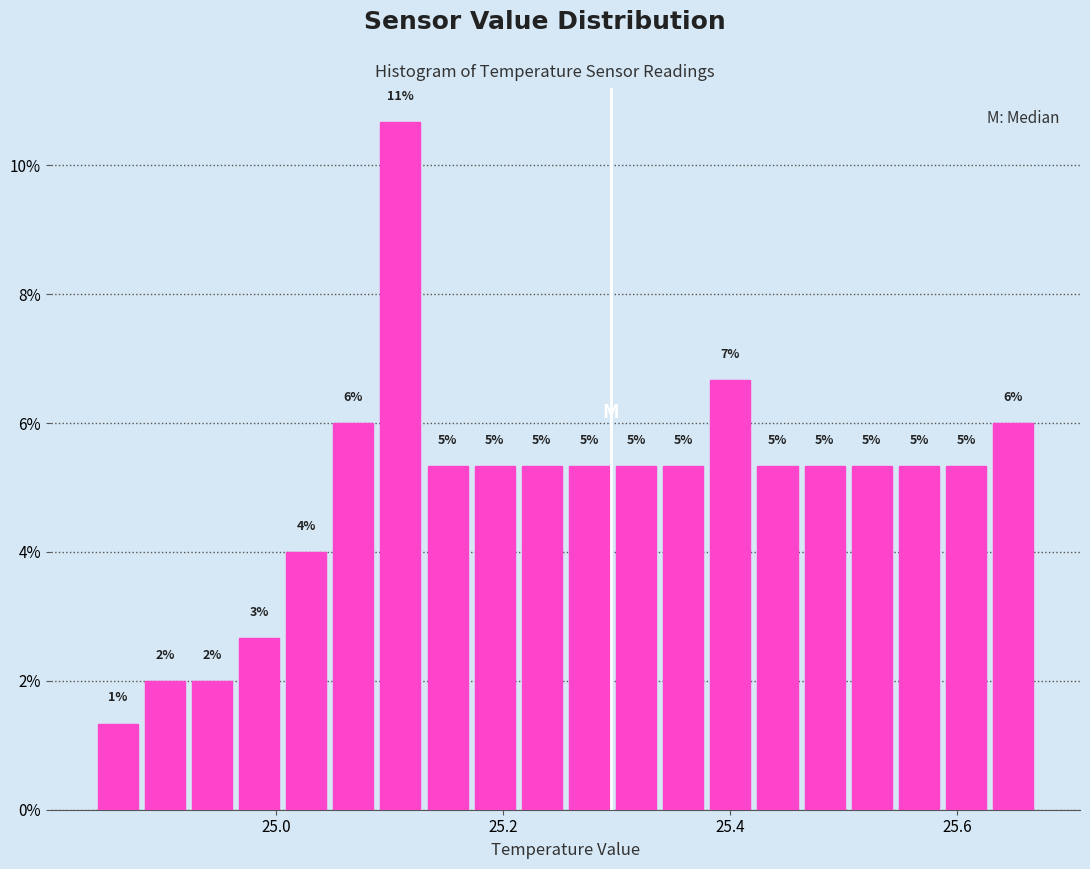

Around what value on the x-axis is the tallest bar? Give the approximate position of its centre, as read against the axis.

25.10